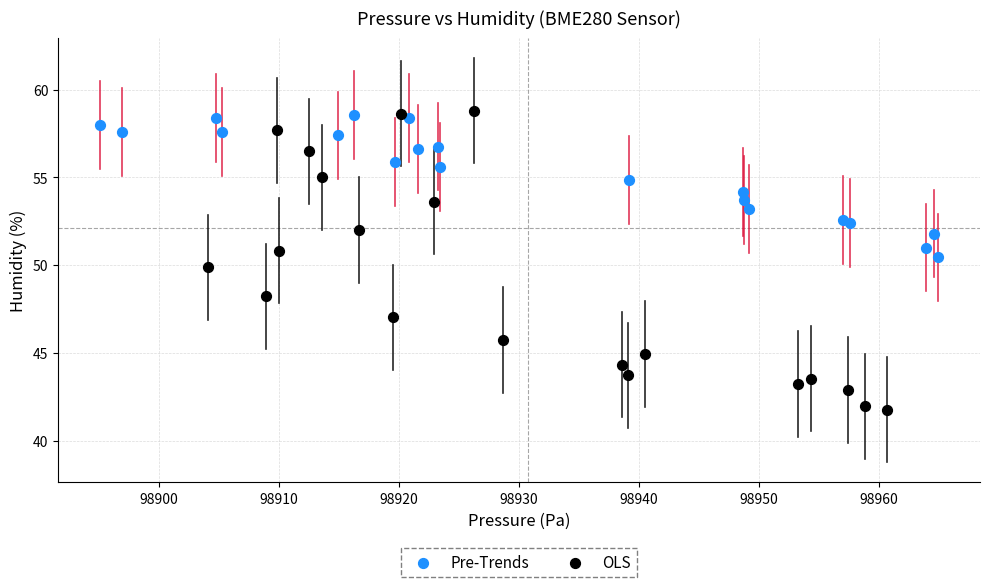

Which series has the largest Y range (max minus min)?

OLS